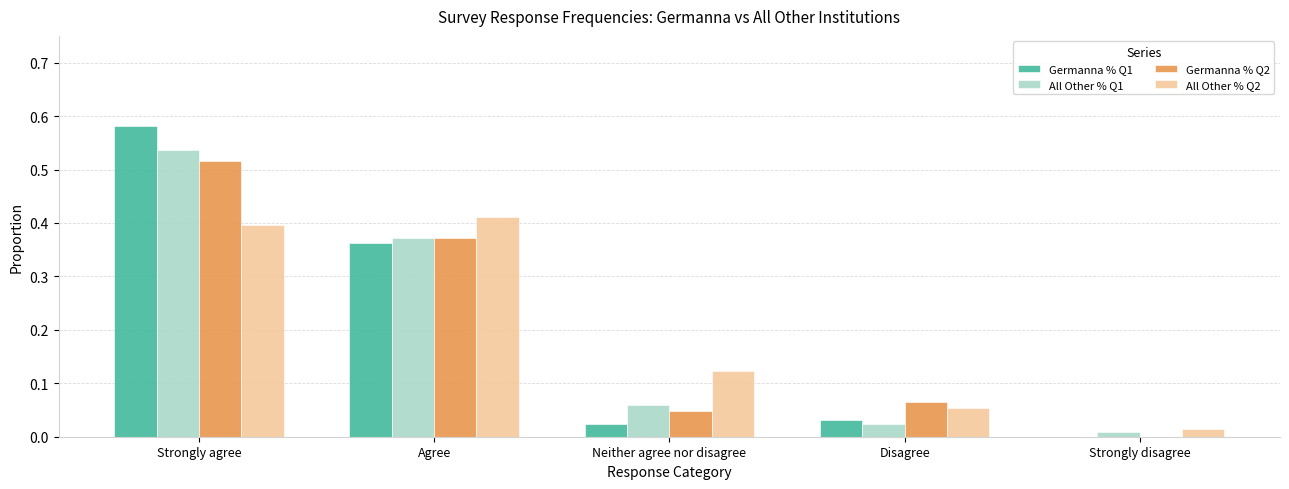

At which category is the sum across all series the highest?

Strongly agree